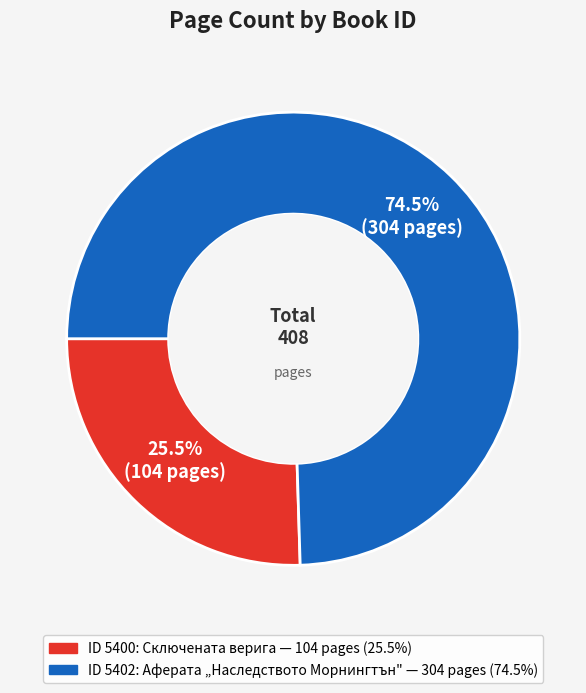

Is there any slice that represents more than half of the pie?

Yes